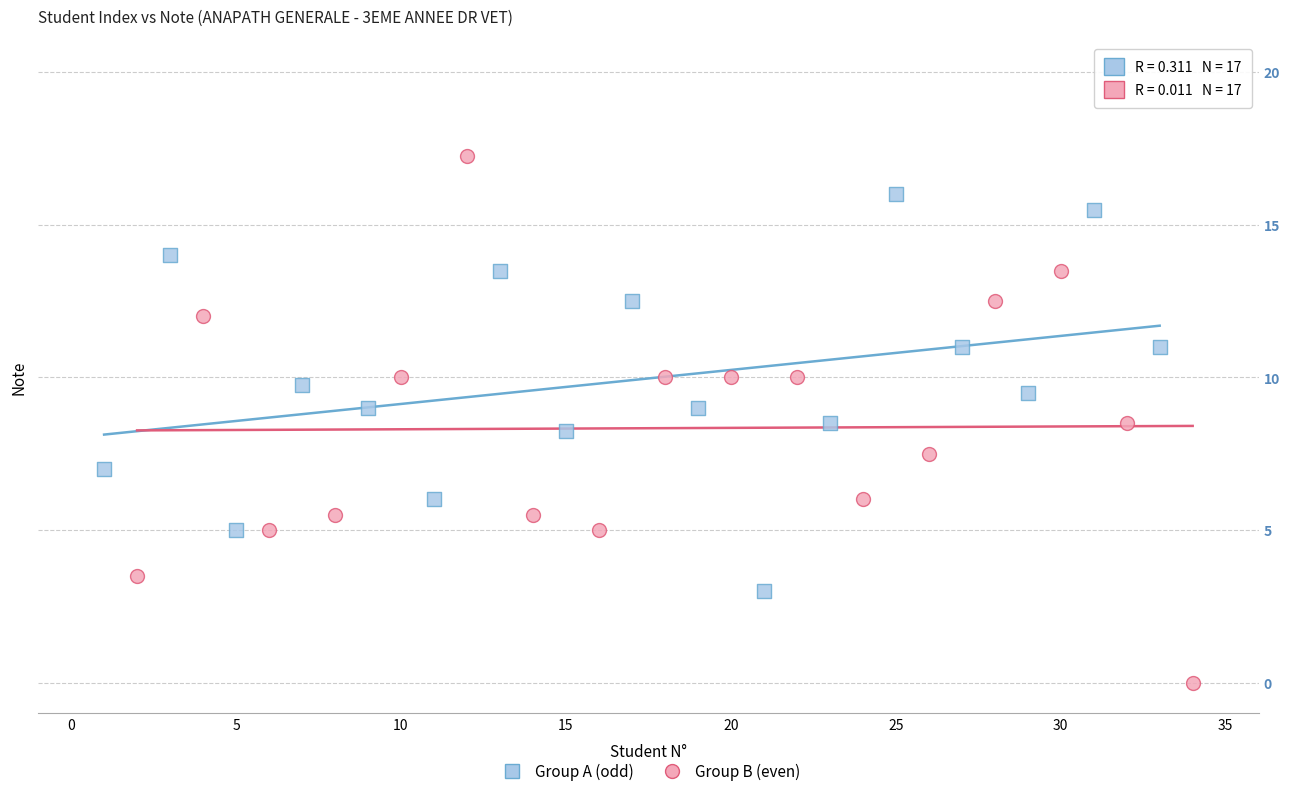

Which series contains the highest Y value?

Group B (even)